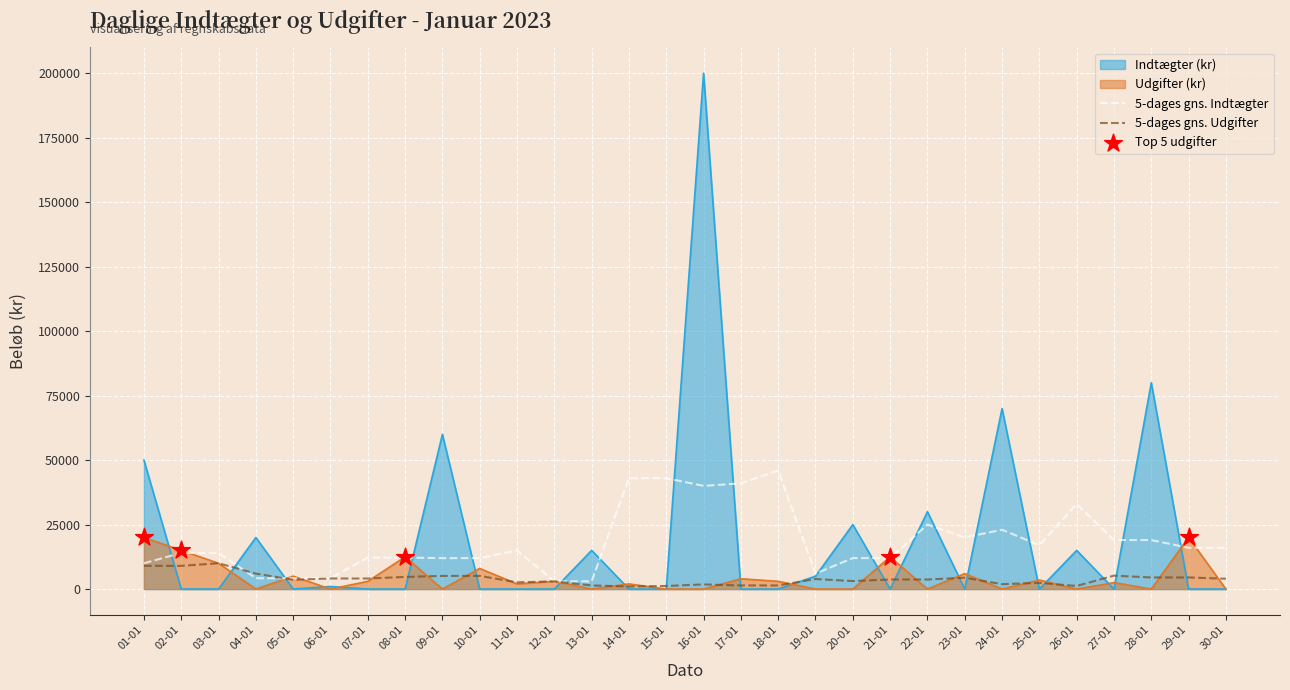

What is the total value across all series at 24-01?

94900